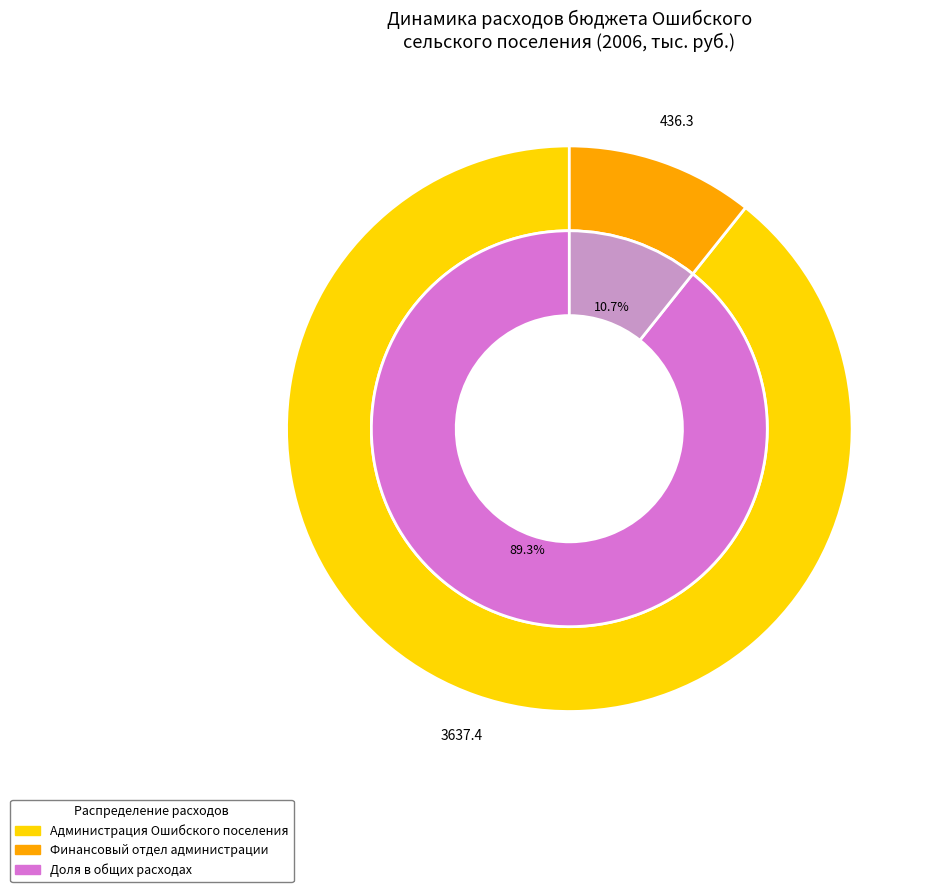

To the nearest percent, what is the combined percentage of Финансовый отдел администрации Ошибского поселения and Администрация Ошибского сельского поселения?

100%